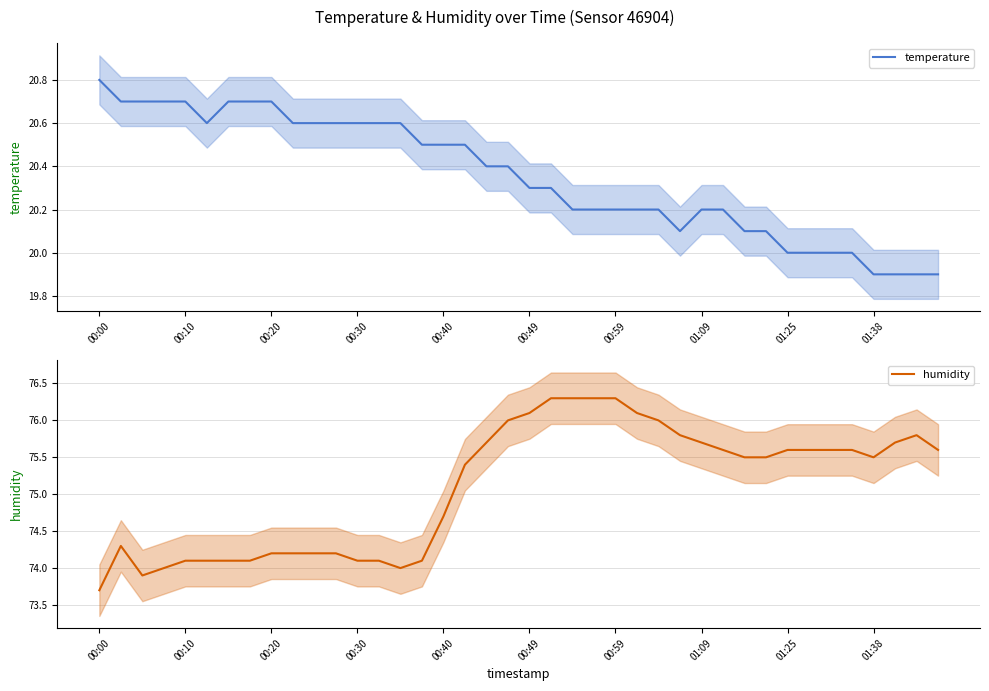

What is the average value of the temperature series?

20.4